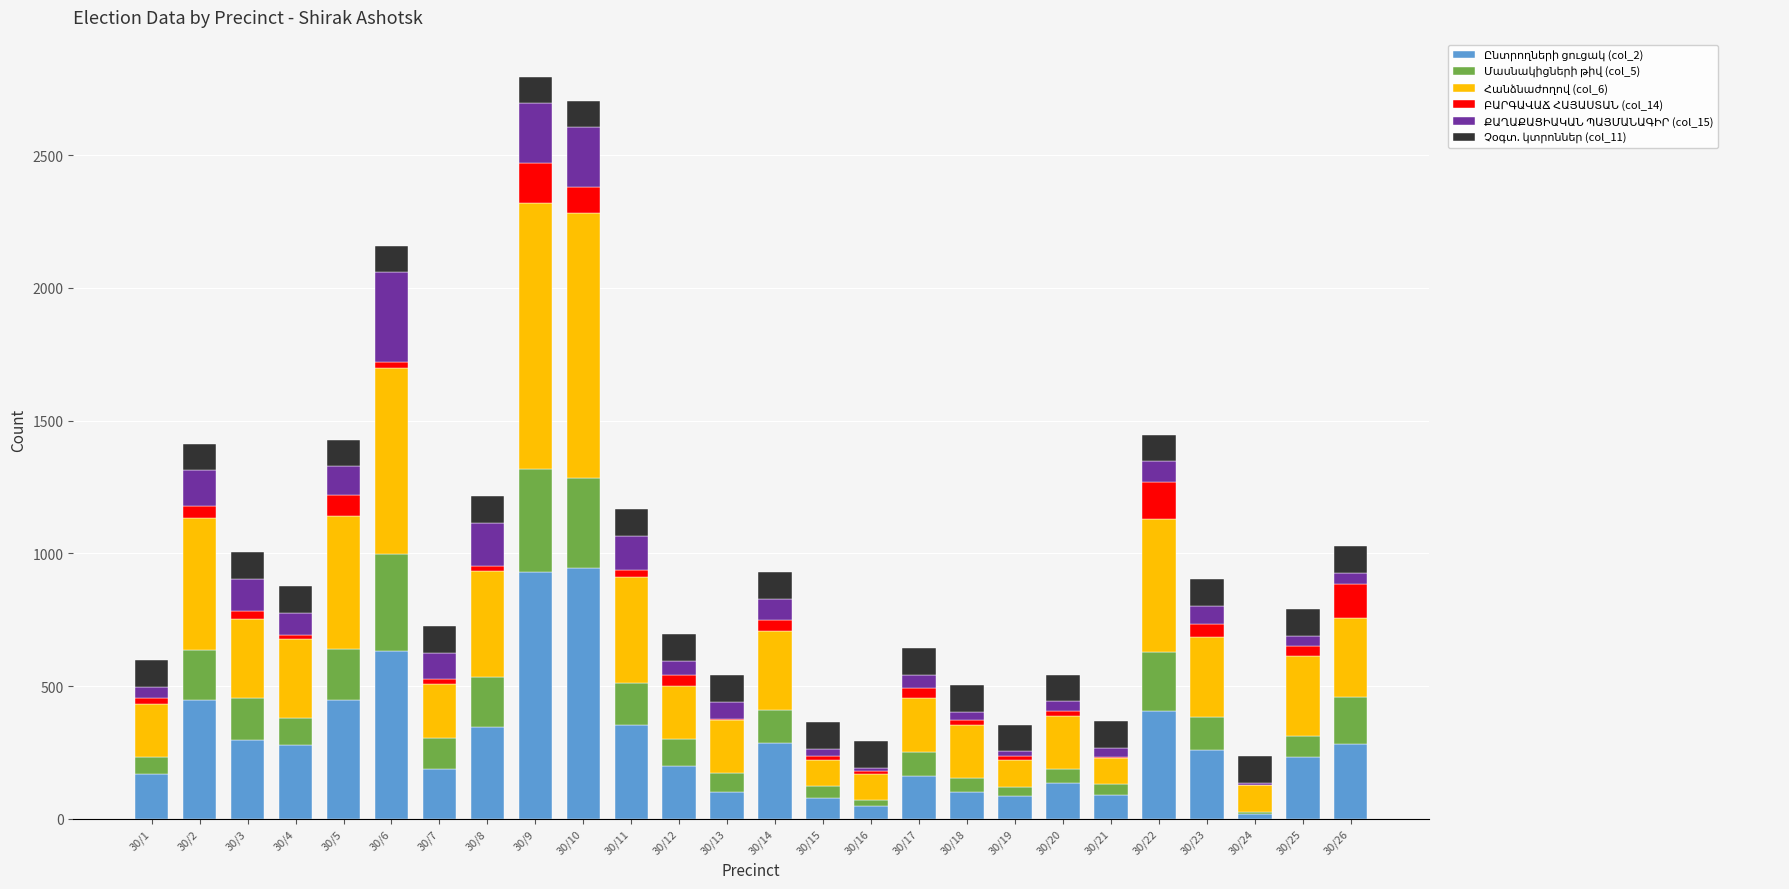

Count the number of data series in this chart.

6